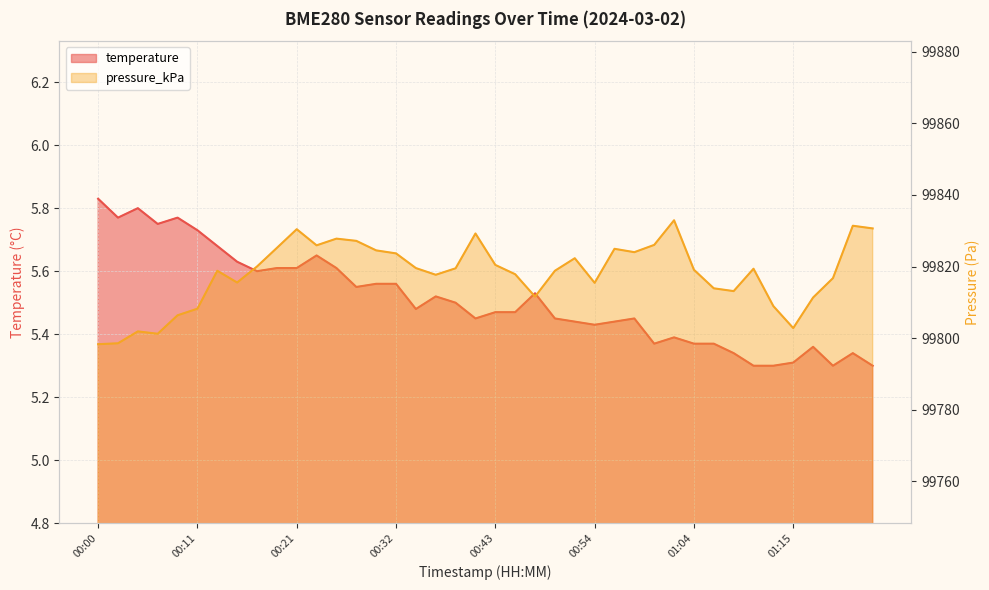

What is the average value of the temperature series?

5.5